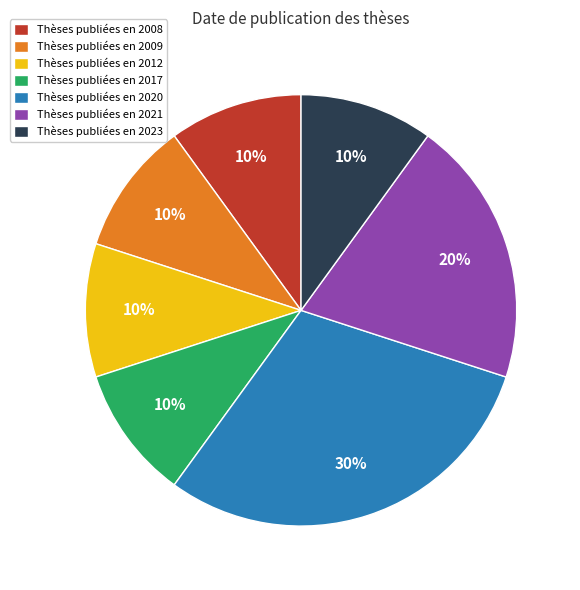

To the nearest percent, what percentage of the pie is Thèses publiées en 2008?

10%